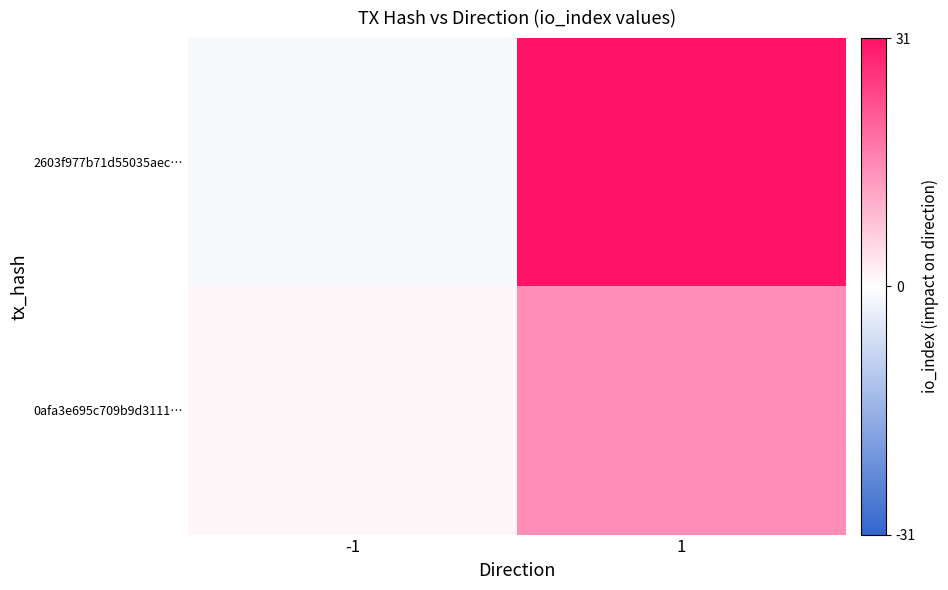

Between -1 and 1, which series saw the biggest shift?

2603f977b71d55035aec…